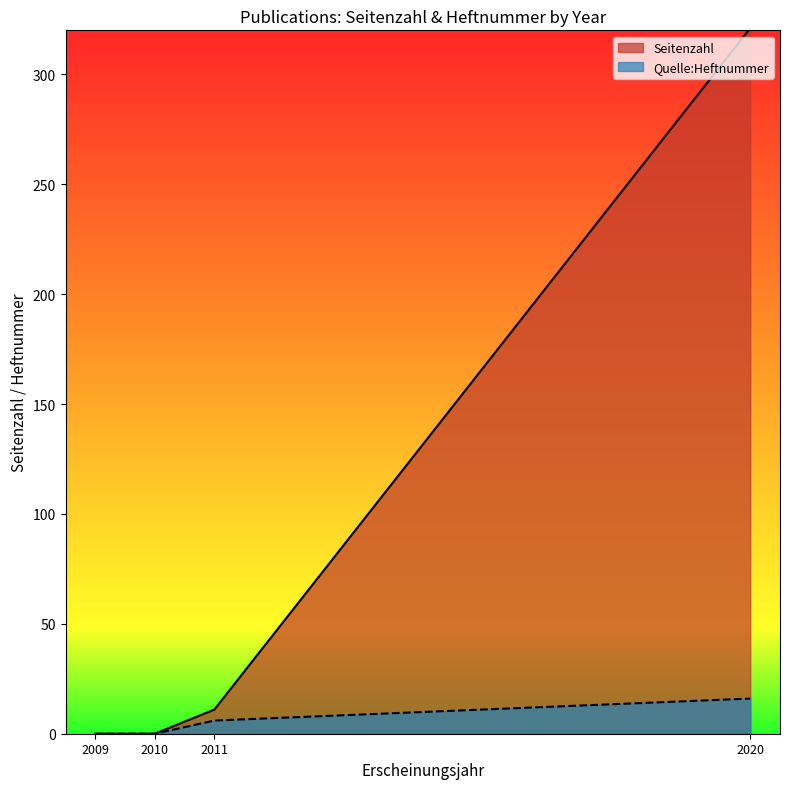

Which has a higher value, 2011 (31411) or 2020 (42932)?

2020 (42932)